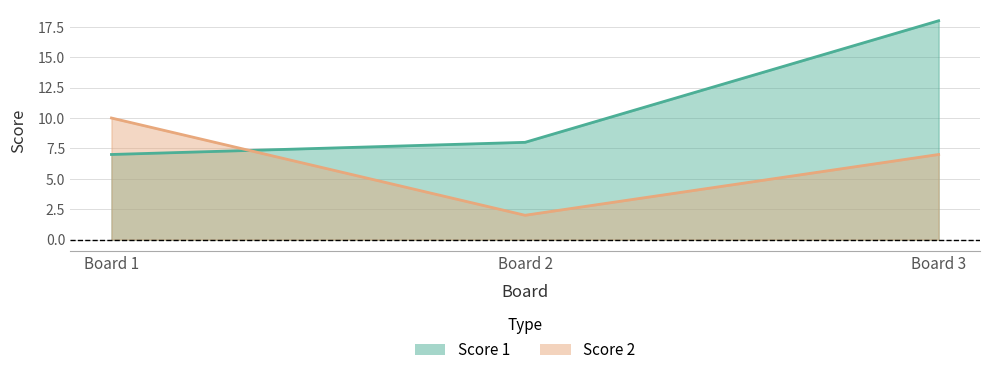

Does the chart have visible grid lines?

Yes